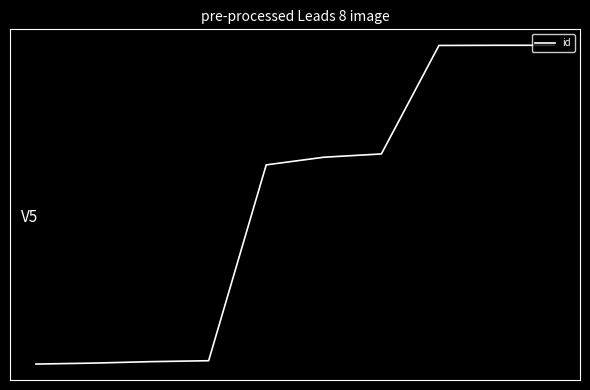

Does the chart have visible grid lines?

No